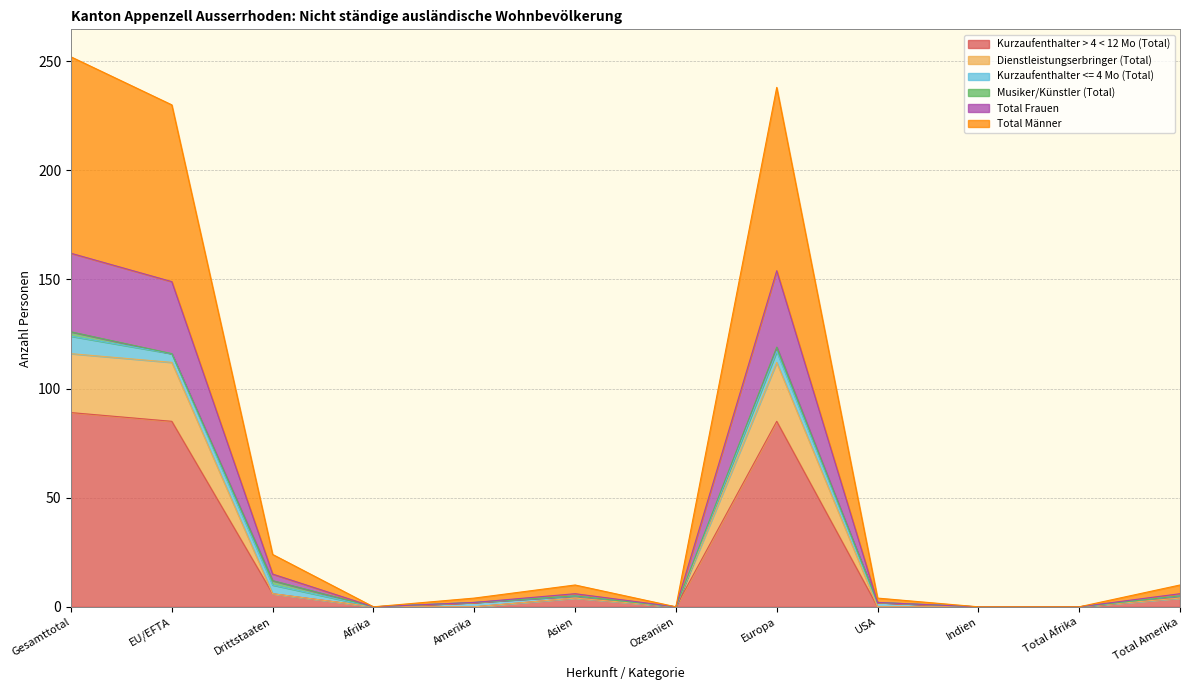

True or false: Kurzaufenthalter > 4 < 12 Mo (Total) has a value of -45 at Indien.

False